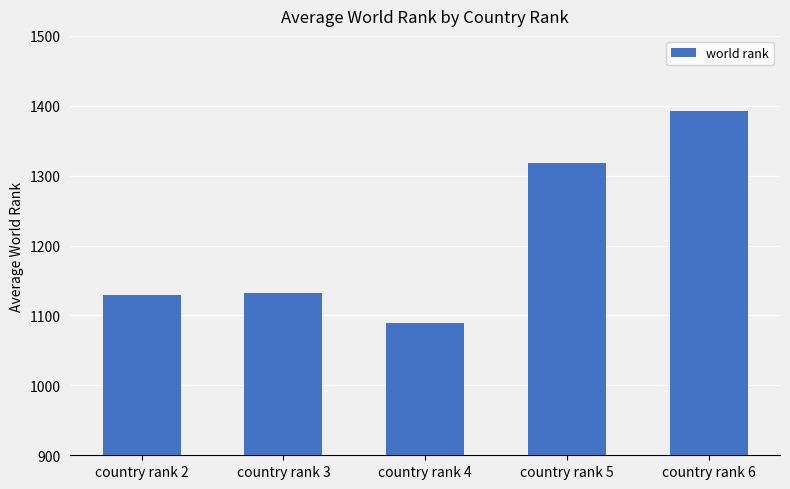

Count the number of data series in this chart.

1